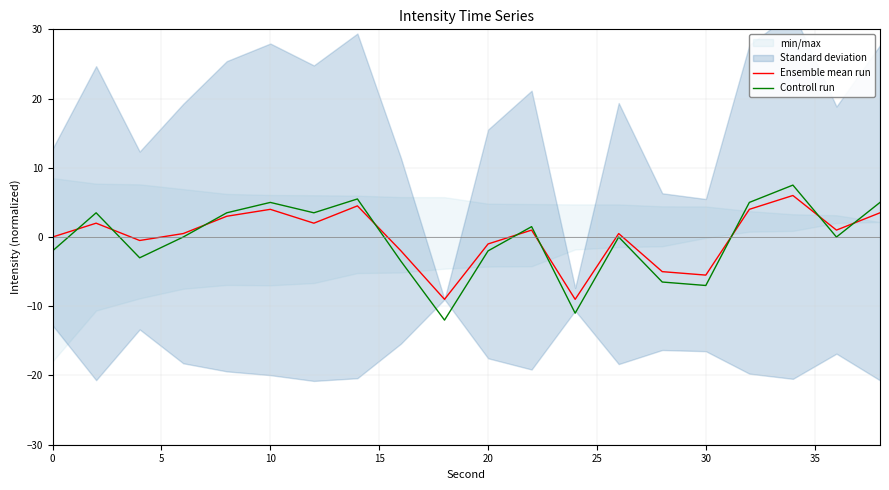

What is the lowest value of the Ensemble mean run series?

-9.0